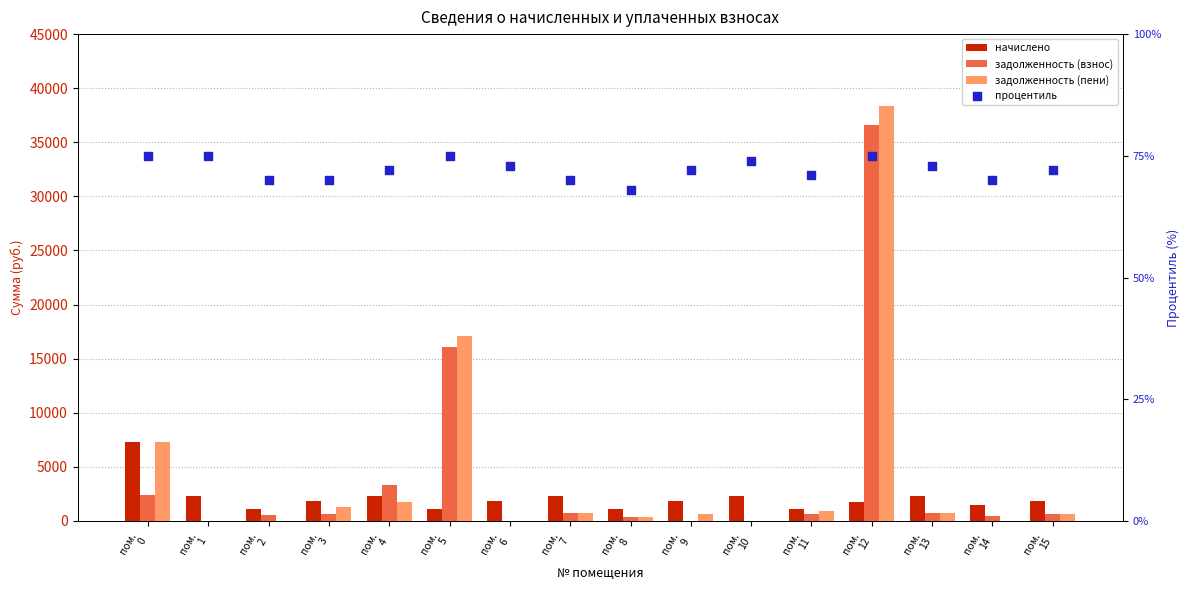

Which series reaches the maximum Y coordinate?

задолженность (пени)